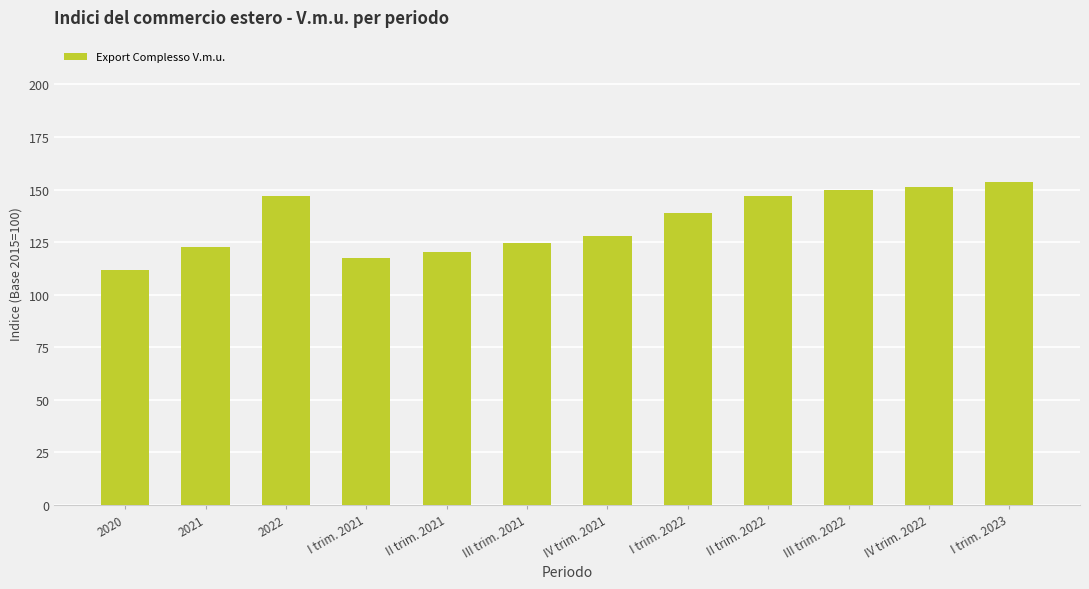

What is the change in value from 2020 to IV trim. 2021?

+16.2